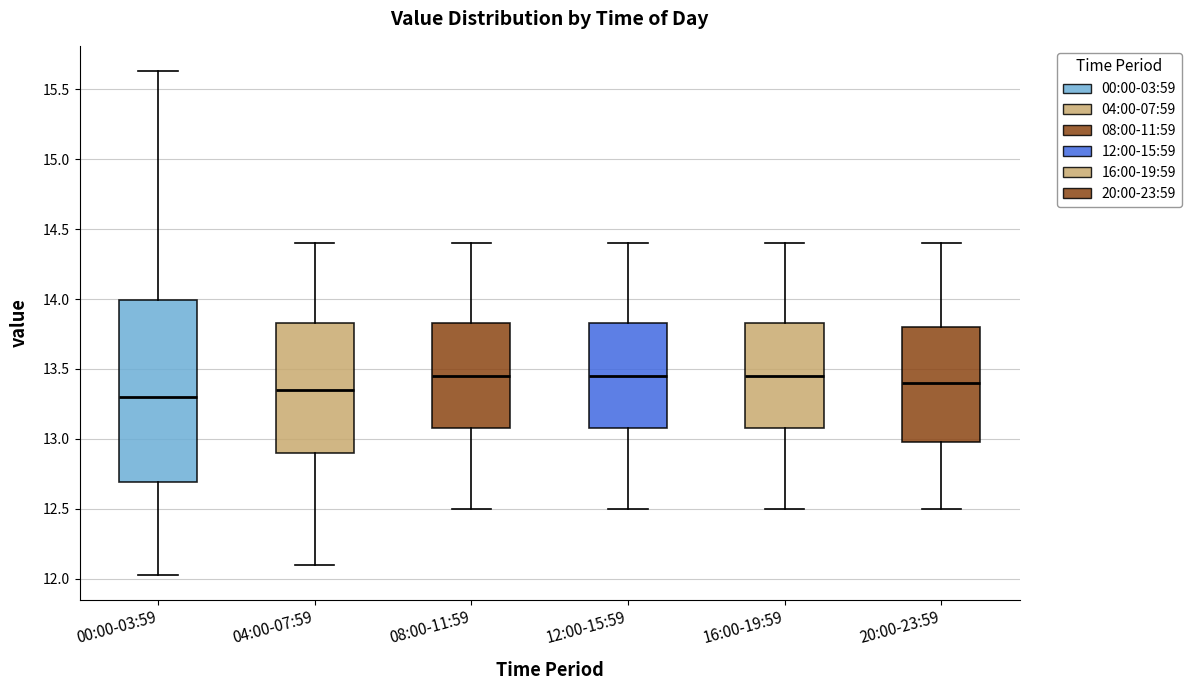

Reading left to right, transcribe this box plot: for each box, give where its median line is, the range the box spans, and where its two whiskers end, as read against the y-axis. The values are not printed on the chart, so give them approximately, as read against the axis.

00:00-03:59: median 13.30, box 12.70 to 14.00, whiskers 12.05 to 15.65
04:00-07:59: median 13.35, box 12.90 to 13.85, whiskers 12.10 to 14.40
08:00-11:59: median 13.45, box 13.10 to 13.85, whiskers 12.50 to 14.40
12:00-15:59: median 13.45, box 13.10 to 13.85, whiskers 12.50 to 14.40
16:00-19:59: median 13.45, box 13.10 to 13.85, whiskers 12.50 to 14.40
20:00-23:59: median 13.40, box 13.00 to 13.80, whiskers 12.50 to 14.40